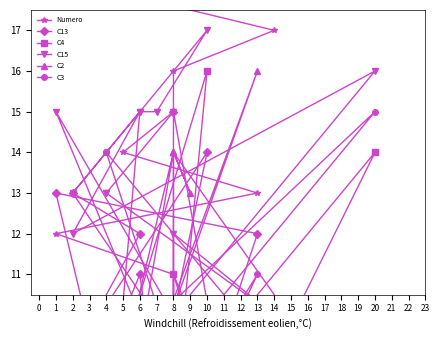

What is the difference between the maximum and minimum values in the C3 series?

14